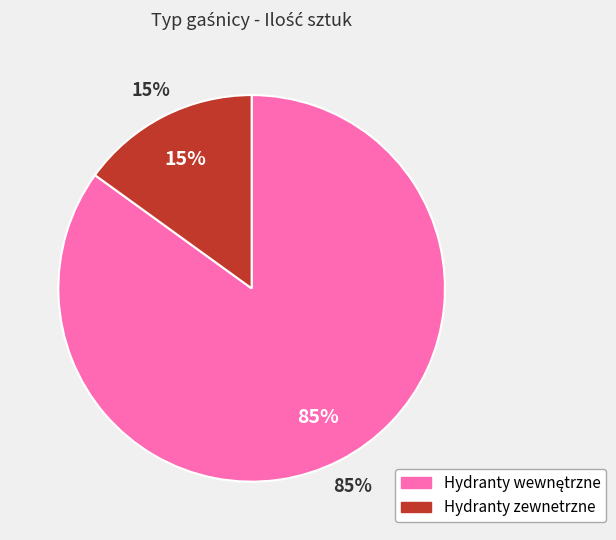

Is it true that Hydranty zewnetrzne is 15% of the pie?

True